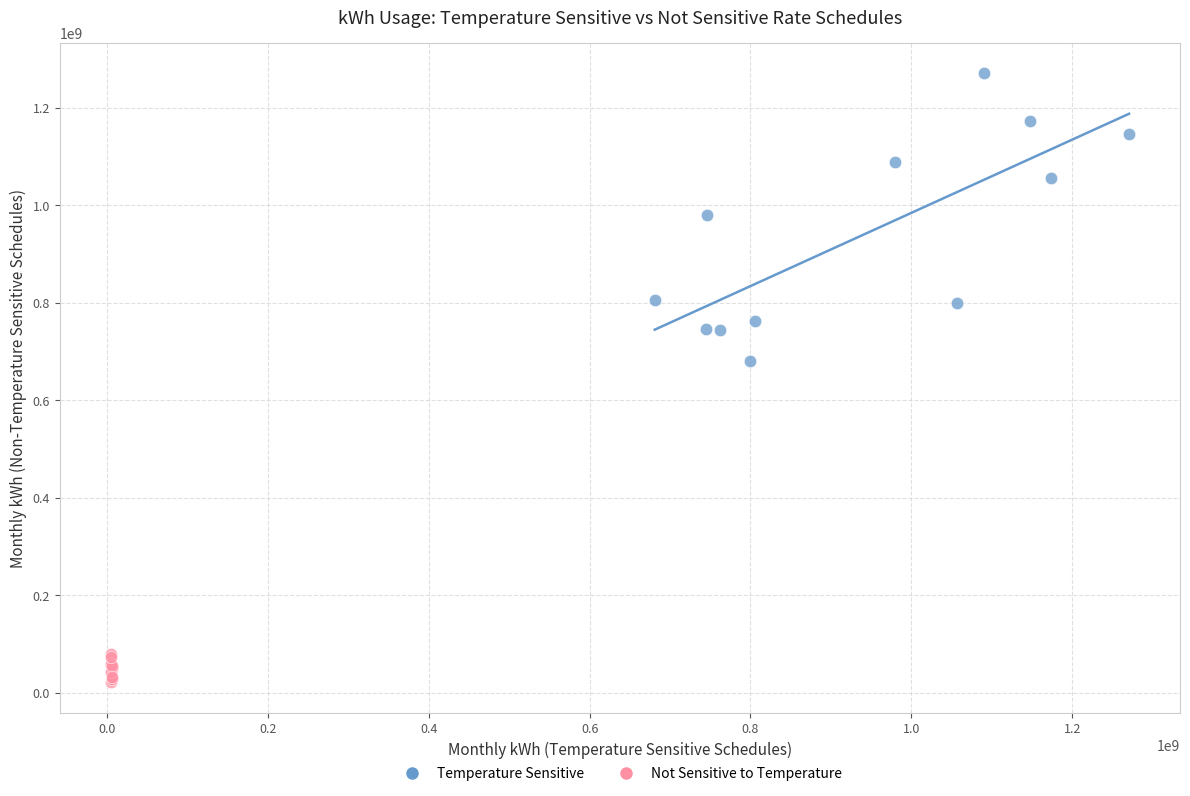

Which series contains the lowest Y value?

Not Sensitive to Temperature